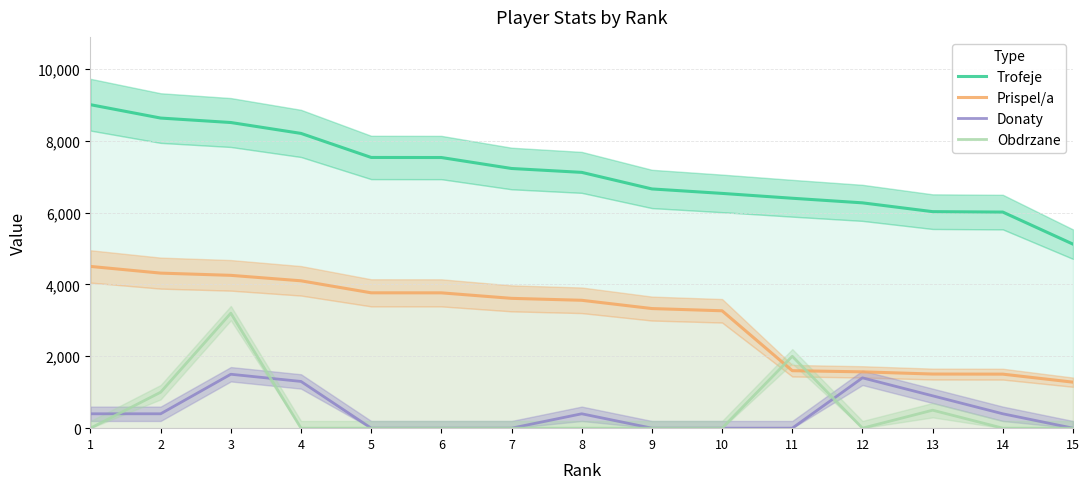

At which category does Donaty reach its first local peak?

3